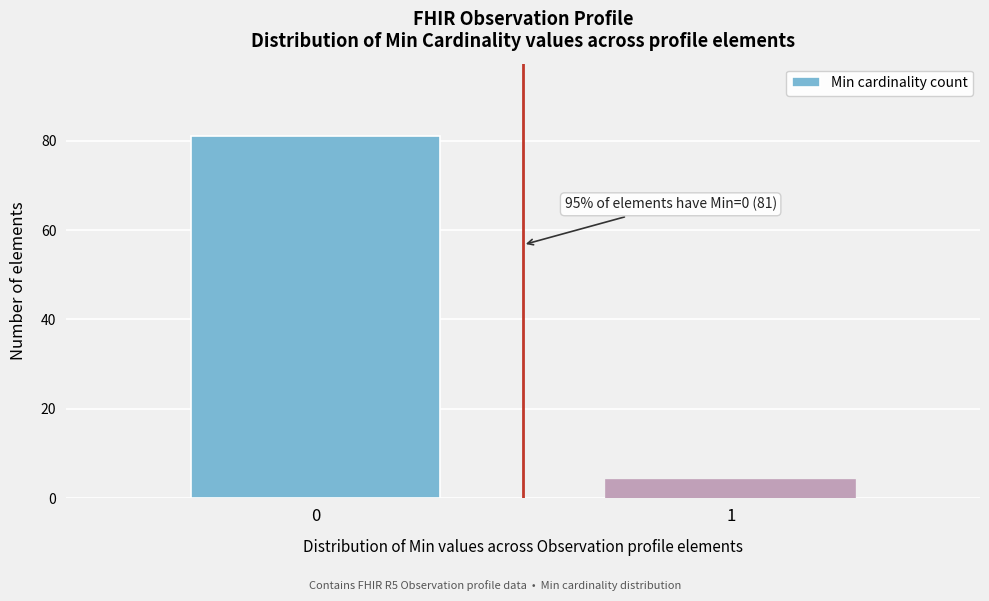

Reading right to left, extract all data points from this chart.

1=4	0=81